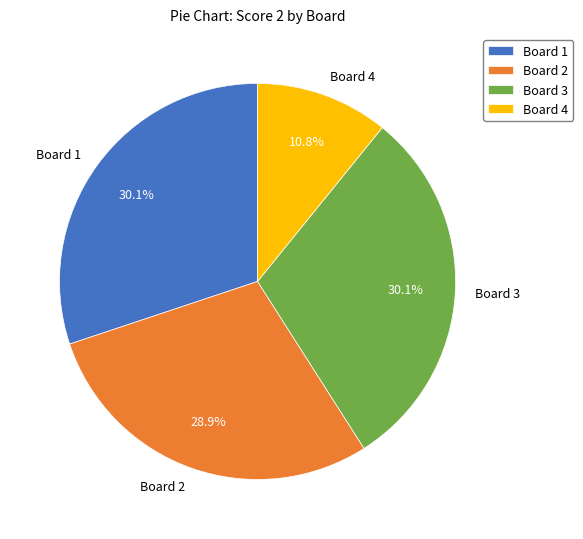

Which has a higher value, Board 1 or Board 2?

Board 1